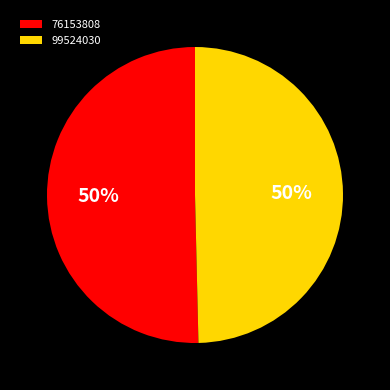

Between 76153808 and 99524030, which is larger?

76153808